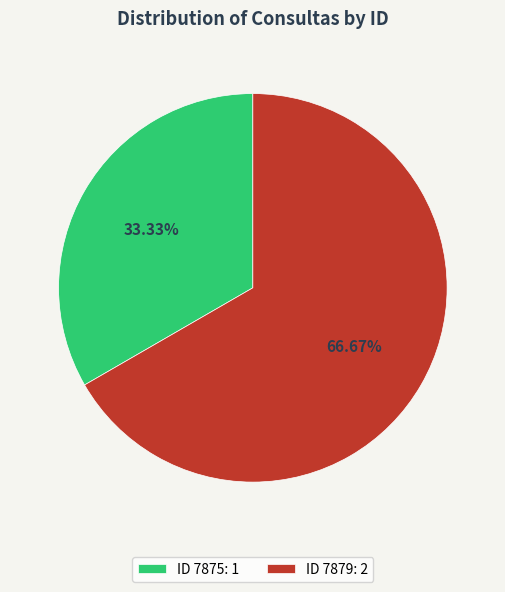

Combined, do ID 7879: 2 and ID 7875: 1 account for over 50%?

Yes